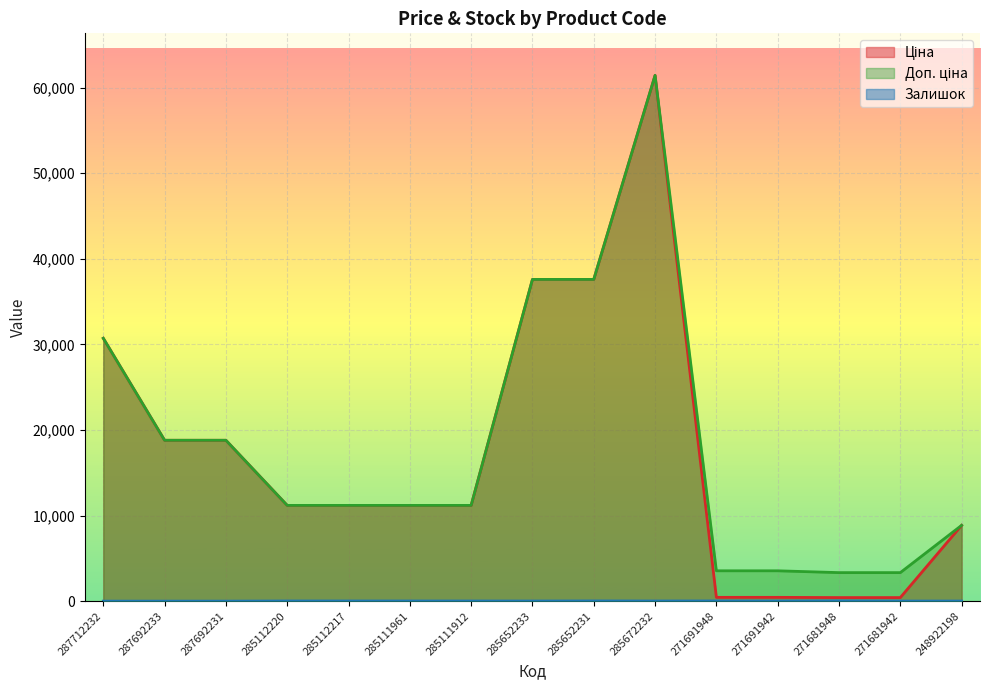

True or false: Залишок has more than 1 points higher than both neighbors.

True